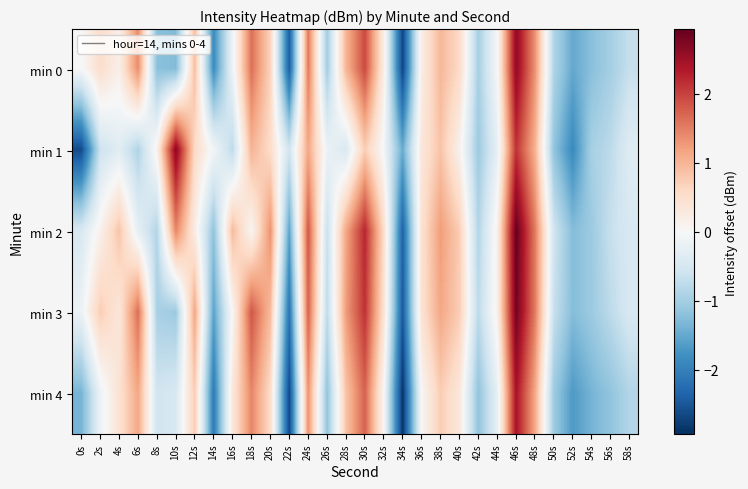

At which category is the sum across all series the highest?

46s